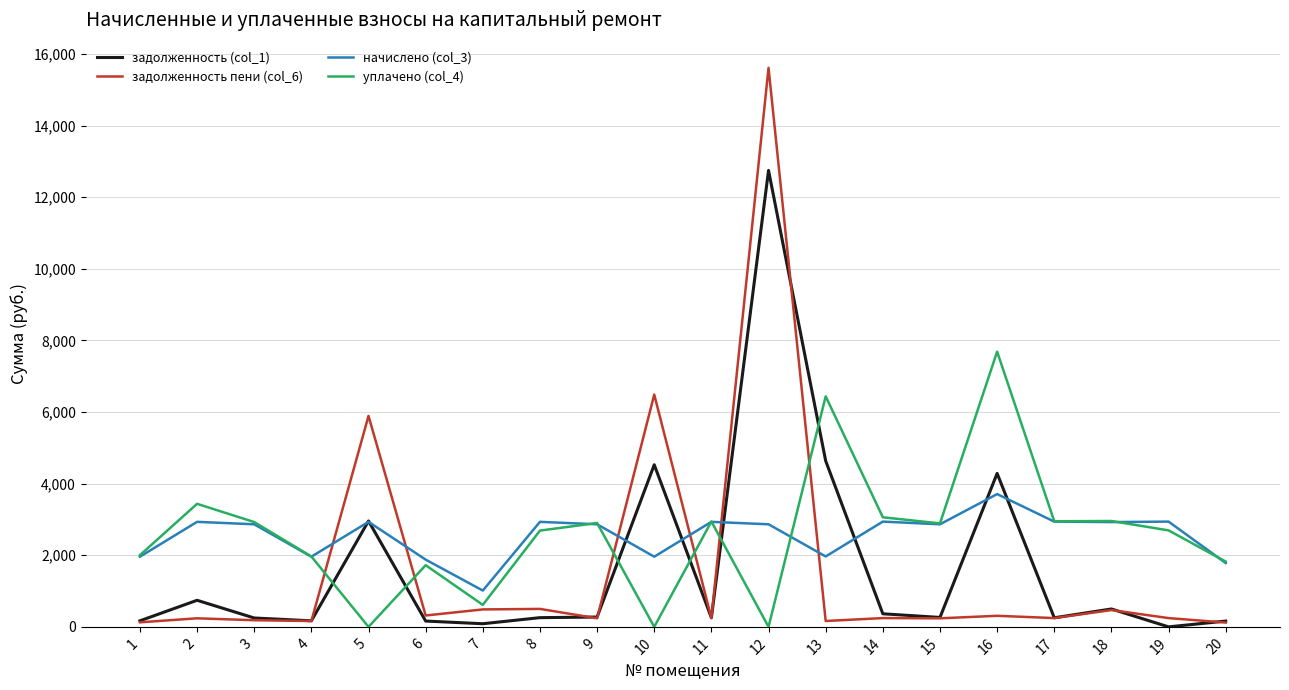

List the series in order of their peak value, highest first.

задолженность пени (col_6), задолженность (col_1), уплачено (col_4), начислено (col_3)